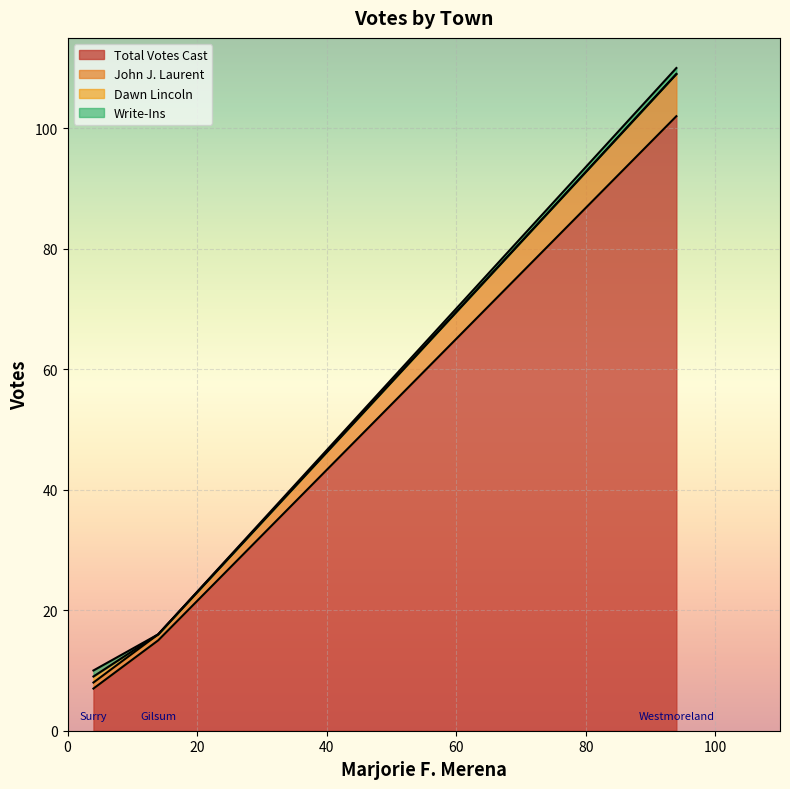

At how many categories does at least one series exceed 72?

1